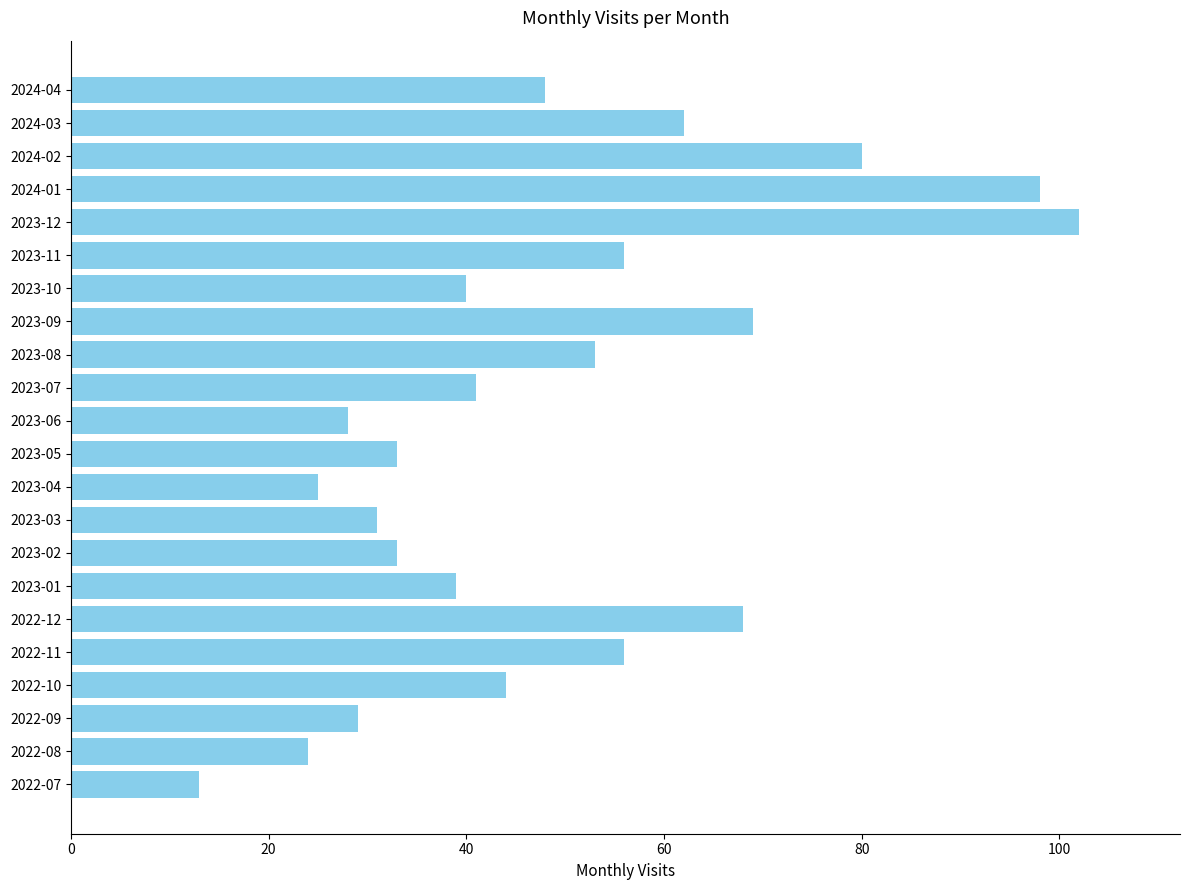

Which has a higher value, 2023-12 or 2023-08?

2023-12